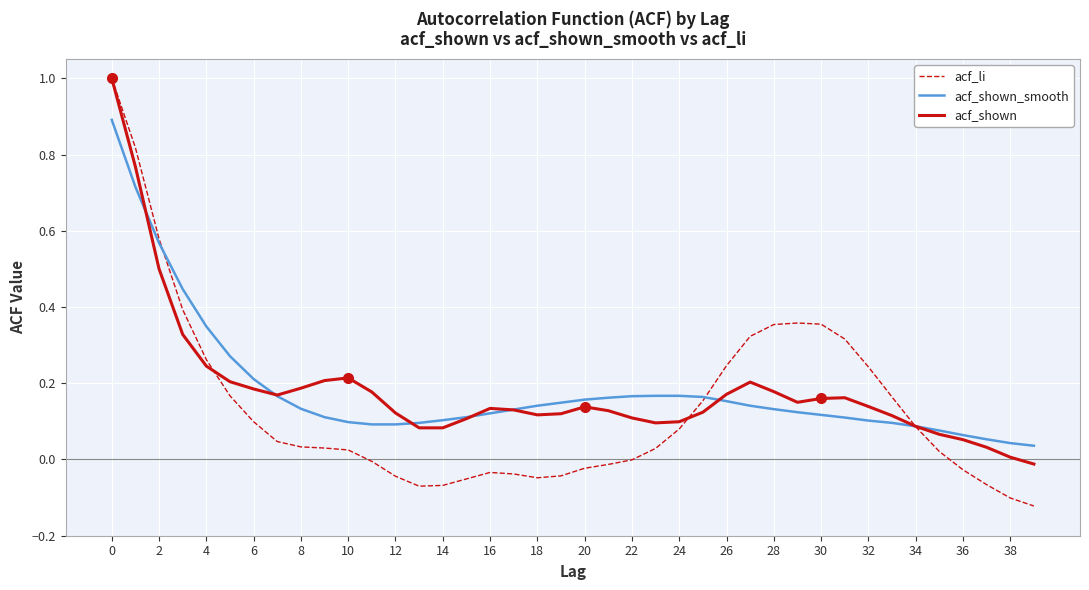

Which series has the largest range (max minus min)?

acf_li